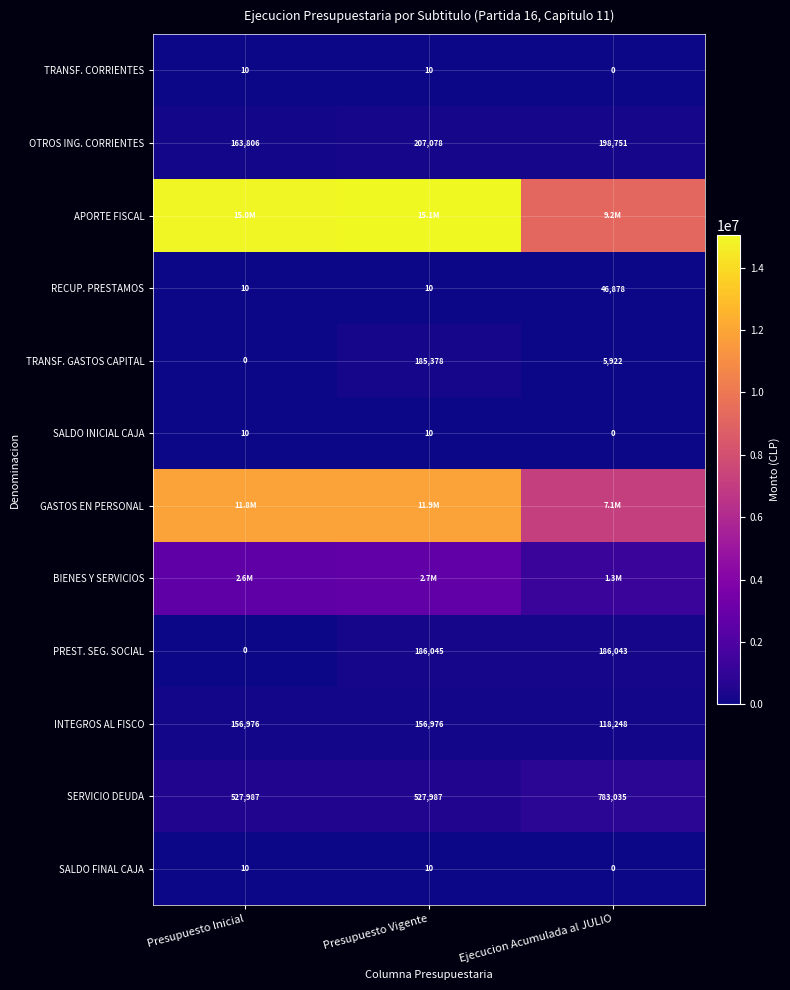

The SALDO FINAL CAJA series shows 10 at Presupuesto Vigente. True or false?

True